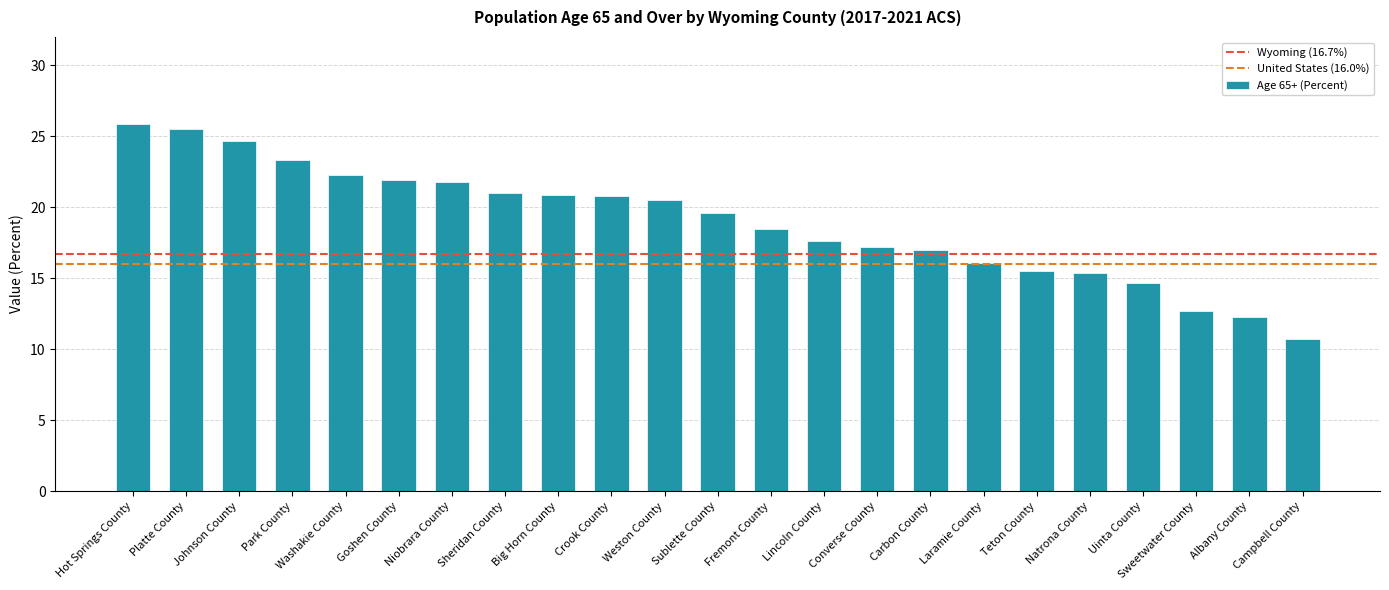

What position from the left is Albany County?

22